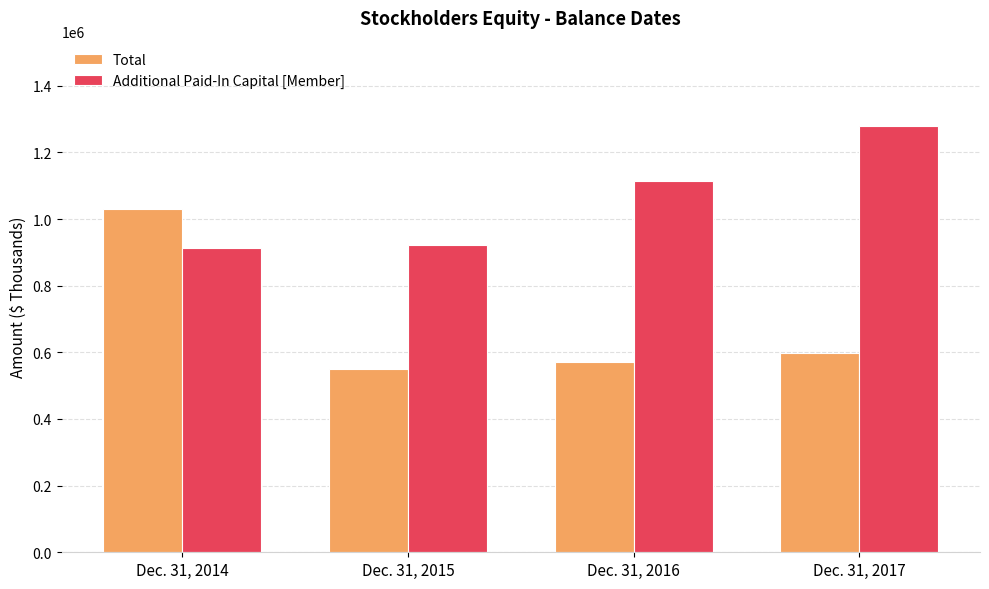

What is the difference between the second highest and minimum values in the Additional Paid-In Capital [Member] series?

200178